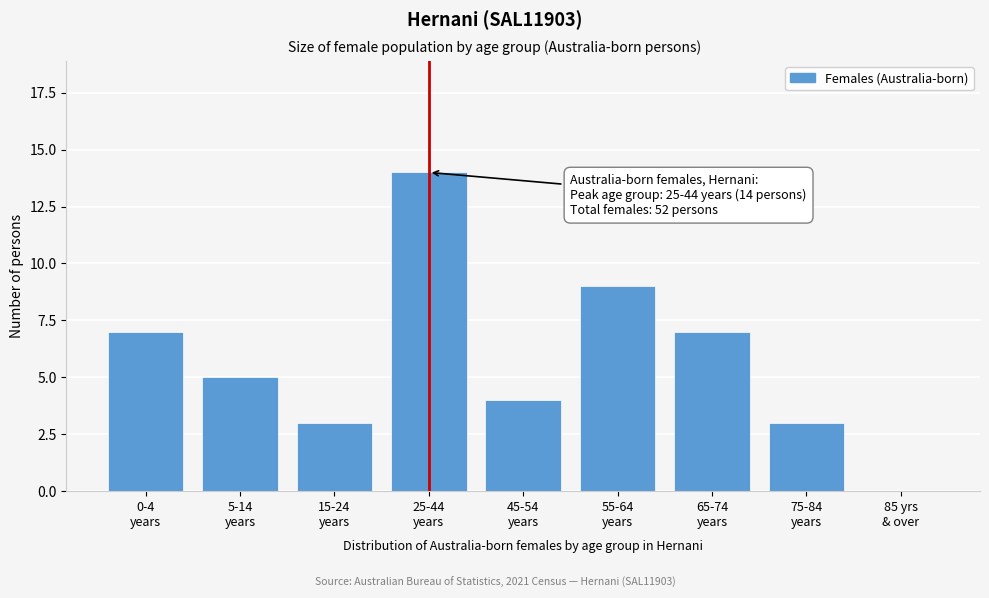

What is the sum of all values?

52